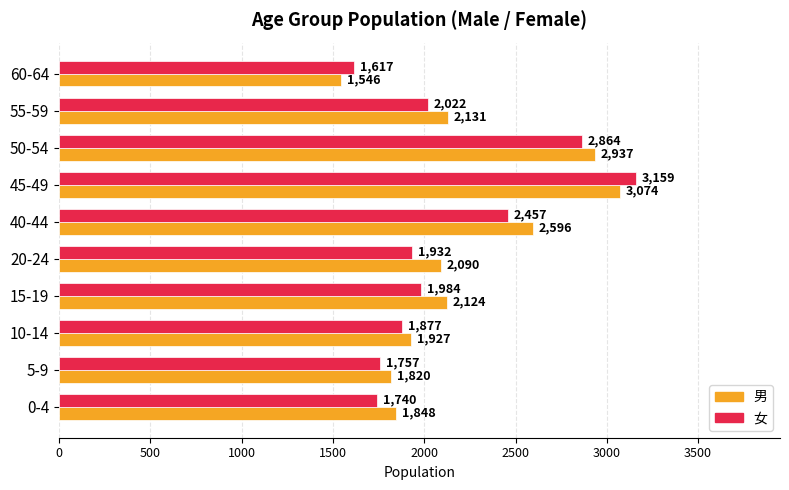

At which category does the chart reach its peak across all series?

45-49